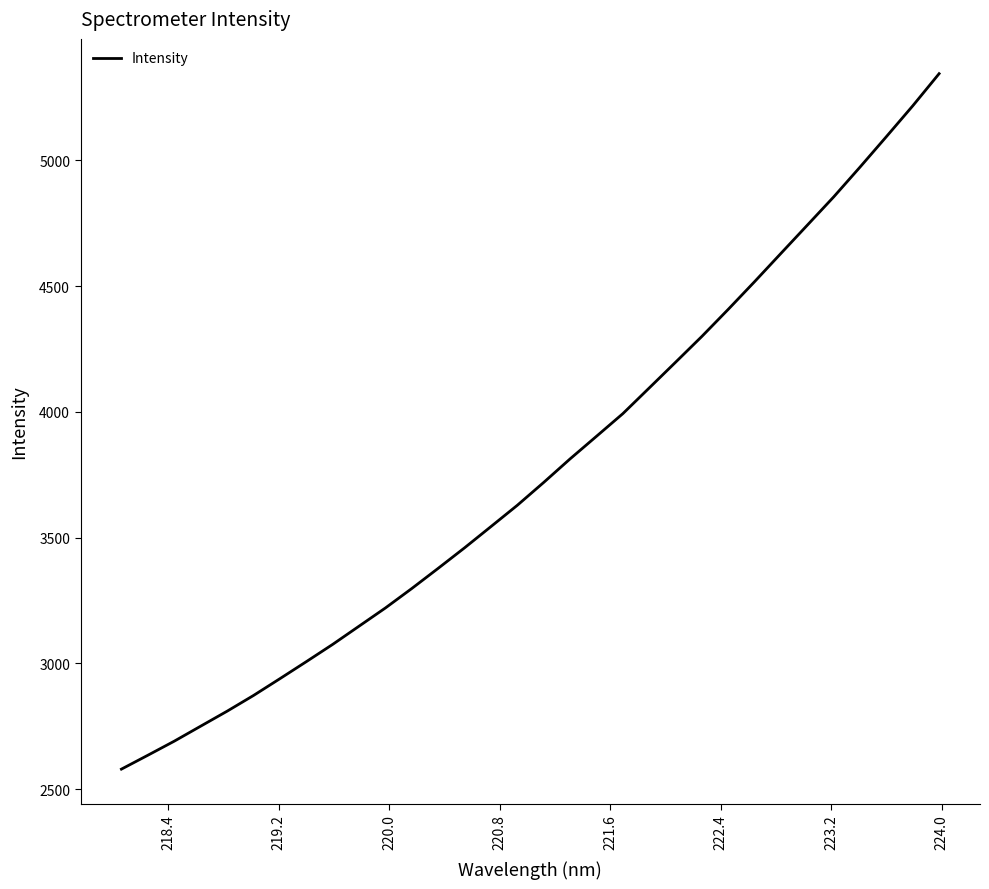

Is this an area chart (filled region under the line)?

No